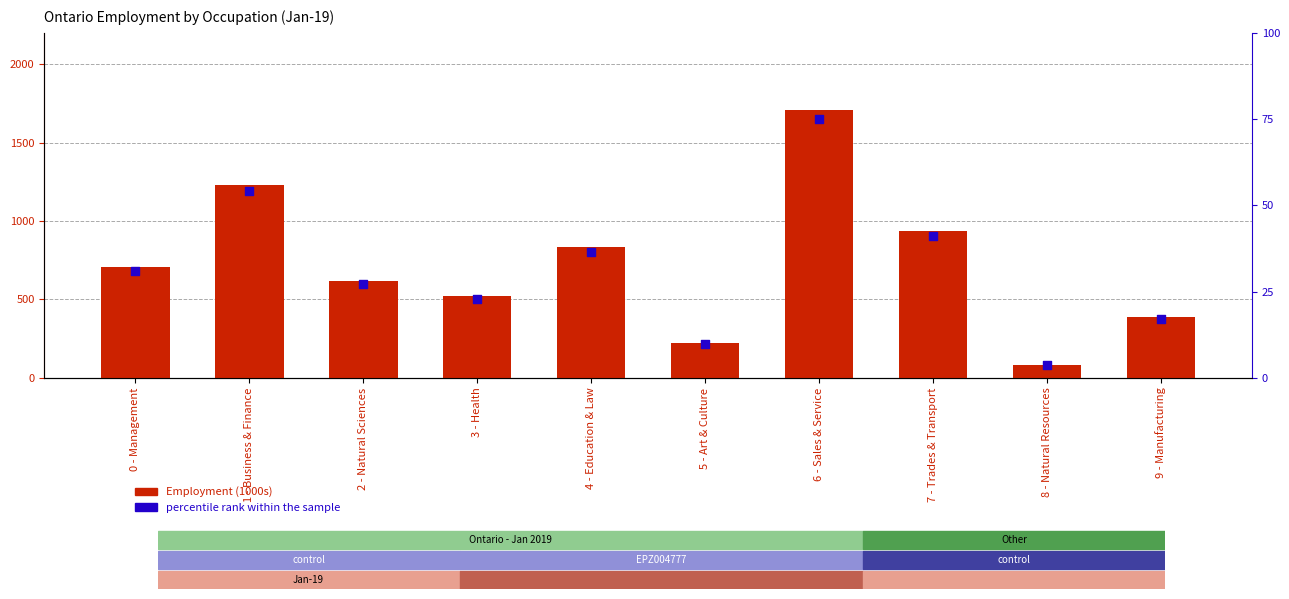

Which series reaches the maximum Y coordinate?

Employment (1000s)